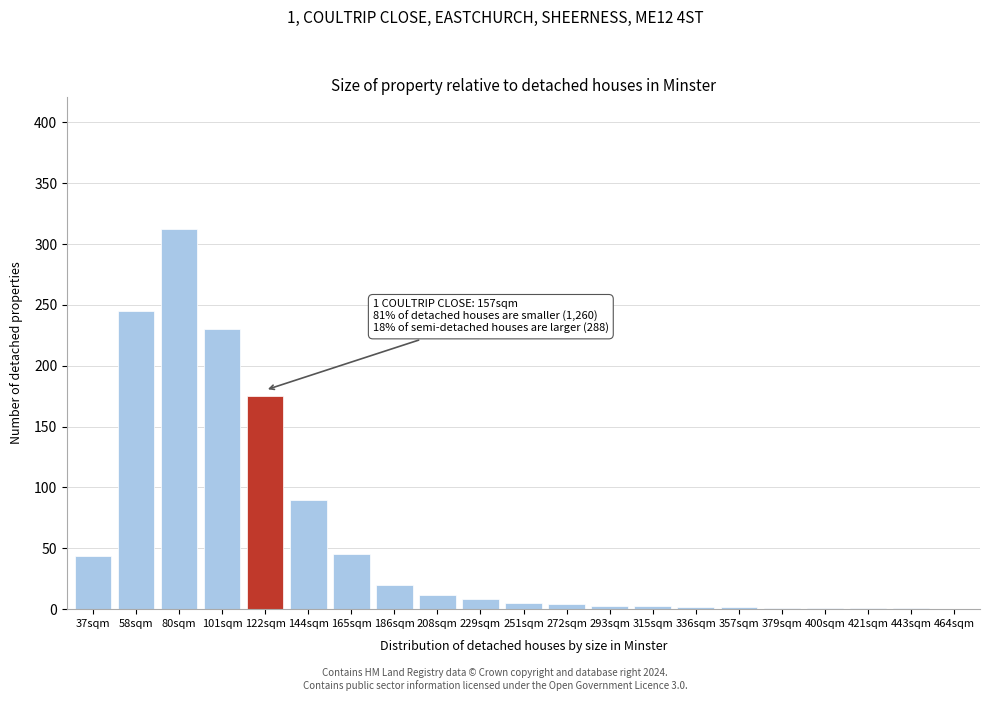

What is the change in value from 122sqm to 186sqm?

-155